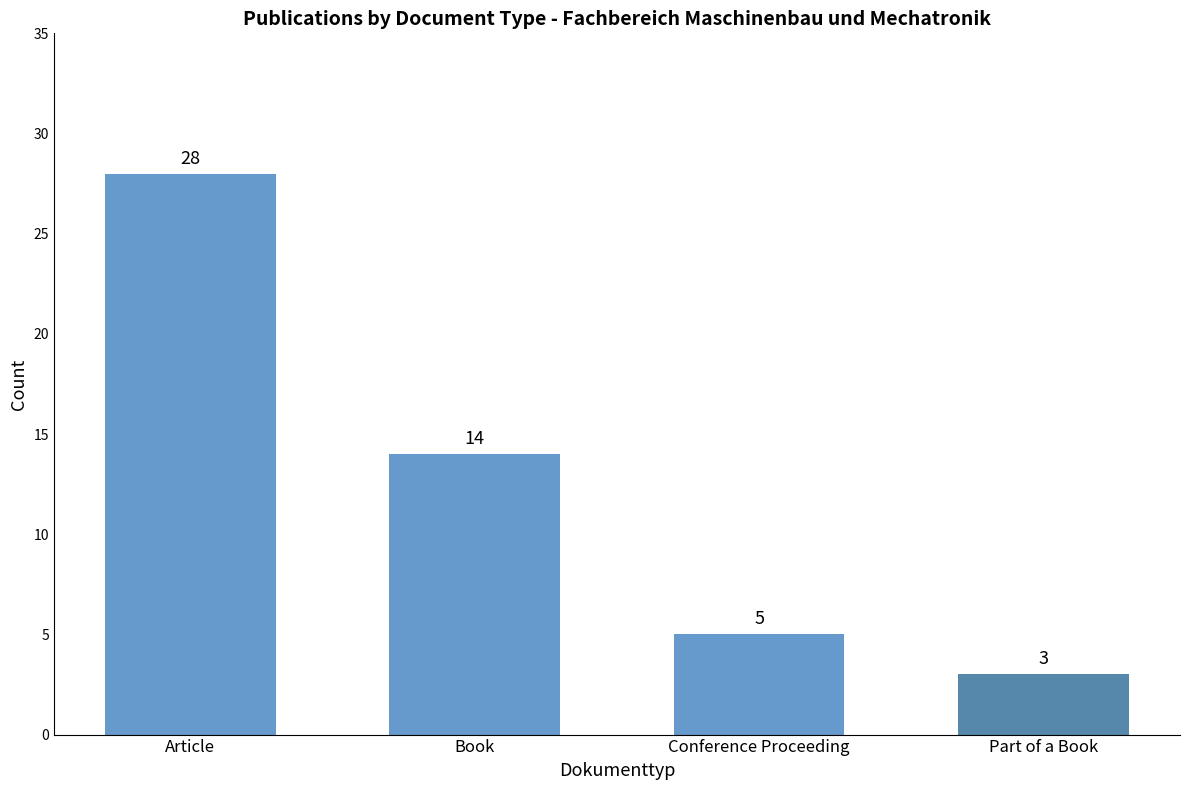

Rank the categories by value from lowest to highest.

Part of a Book, Conference Proceeding, Book, Article